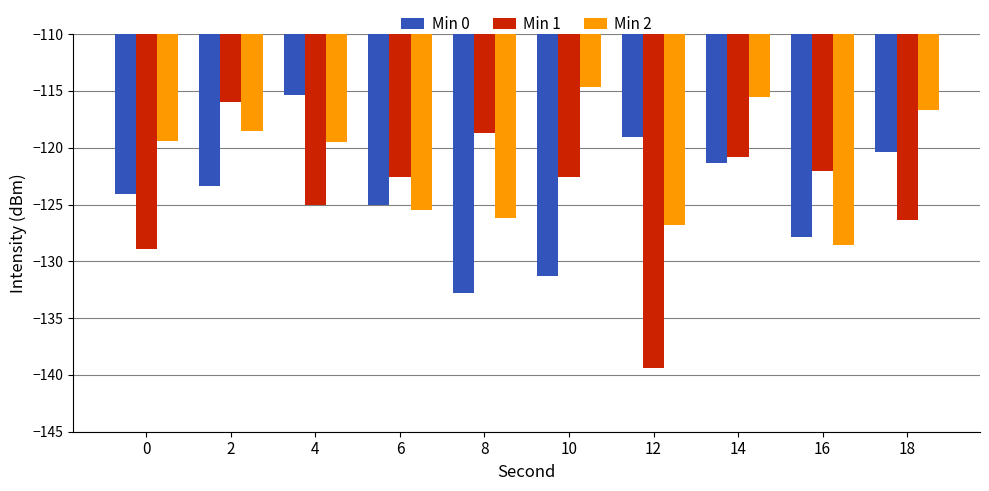

Read the Min 2 value at 0.

-119.4